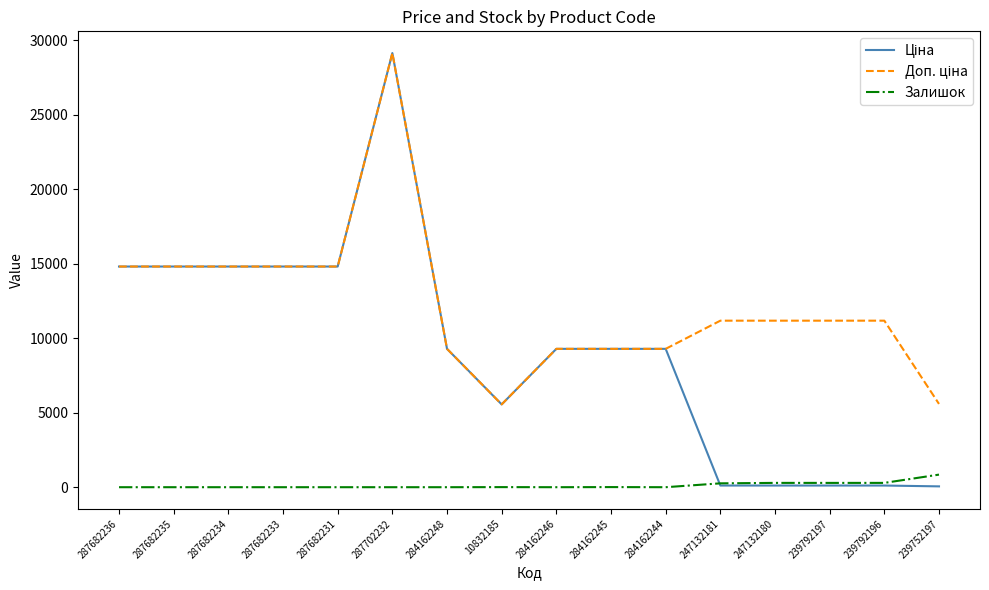

What is the greatest value displayed?

29152.3